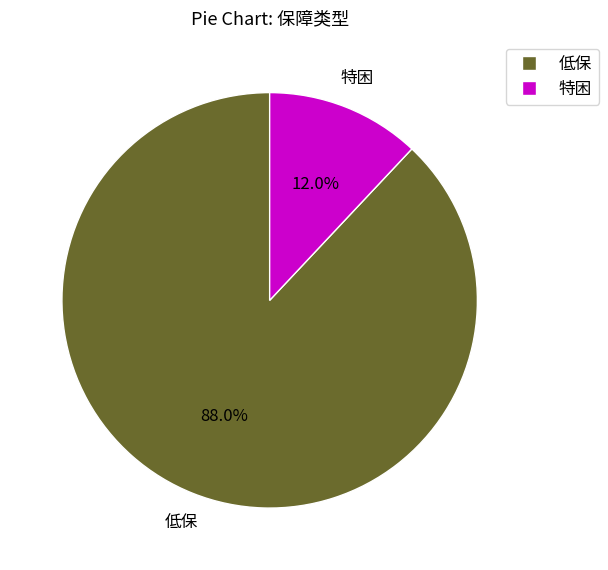

Between 低保 and 特困, which is larger?

低保